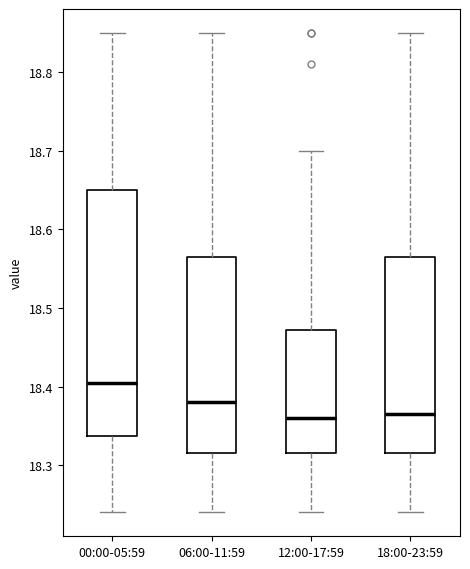

Reading left to right, read every box against the y-axis: the position of its median line, the range the box covers, and the ends of its whiskers. The values are not printed on the chart, so give them approximately, as read against the axis.

00:00-05:59: median 18.41, box 18.34 to 18.65, whiskers 18.24 to 18.85
06:00-11:59: median 18.38, box 18.32 to 18.57, whiskers 18.24 to 18.85
12:00-17:59: median 18.36, box 18.32 to 18.47, whiskers 18.24 to 18.70
18:00-23:59: median 18.37, box 18.32 to 18.57, whiskers 18.24 to 18.85